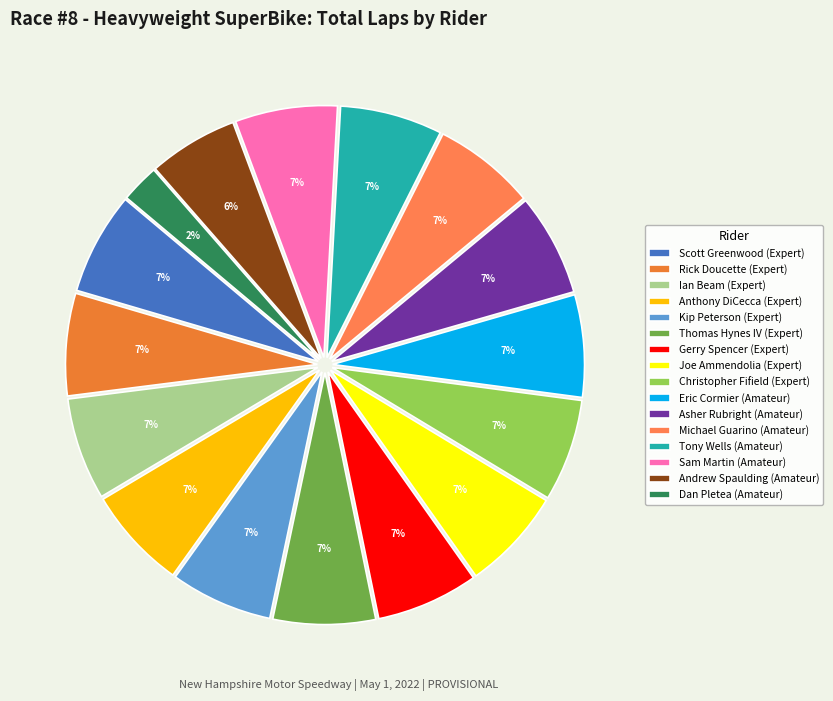

Count the number of slices in the pie.

16